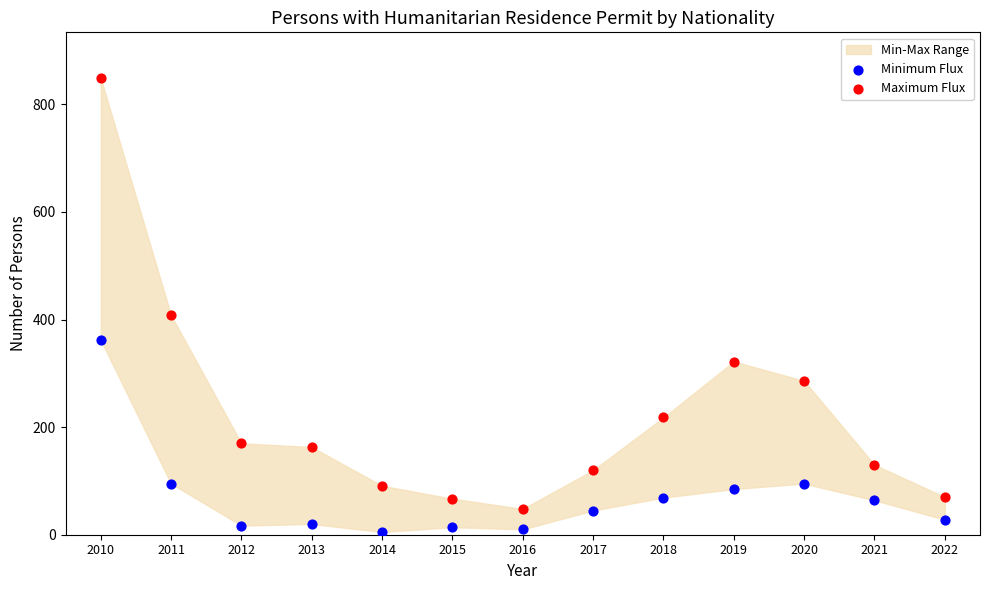

In the Maximum Flux series, what Y value is closest to 448?

408